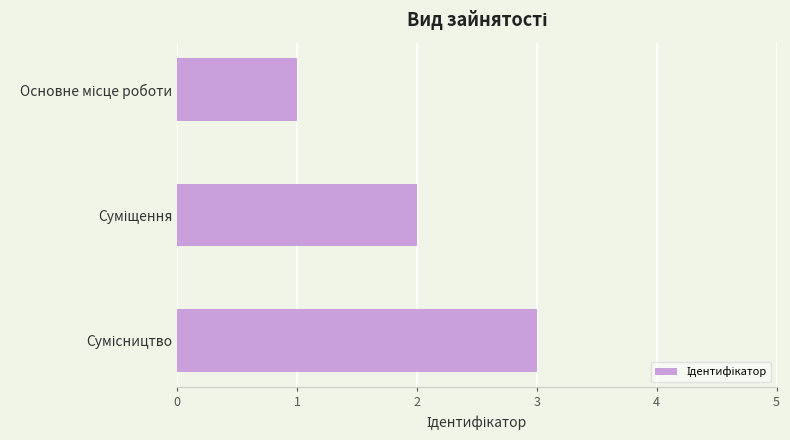

What is the maximum value shown in the chart?

3